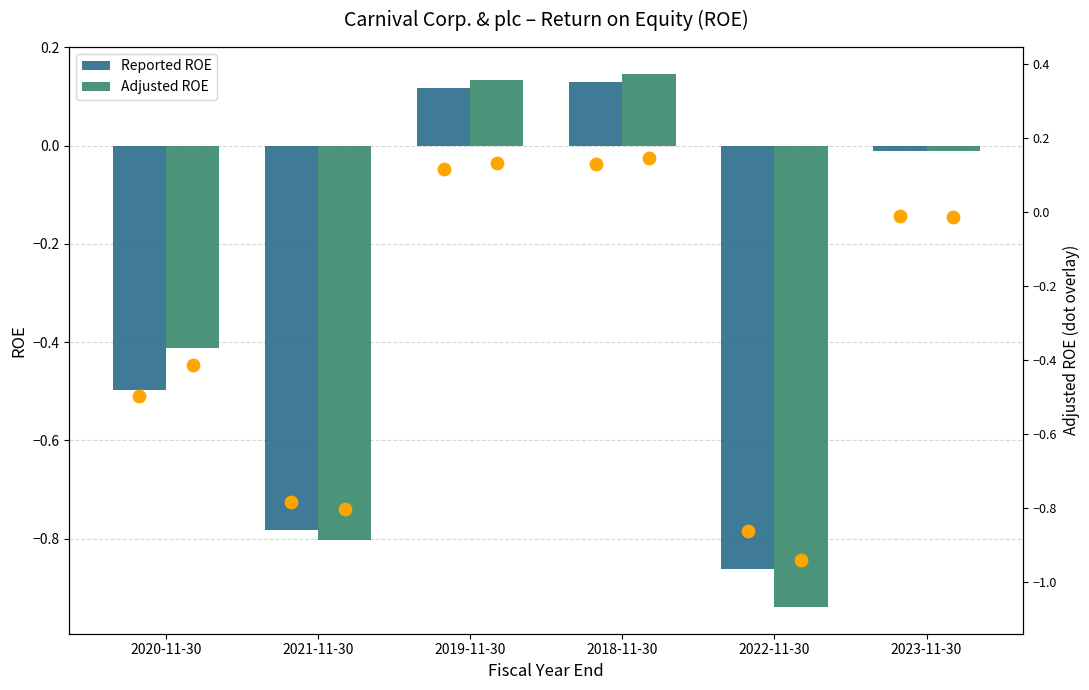

What are all the series names shown in the legend?

Reported ROE, Adjusted ROE